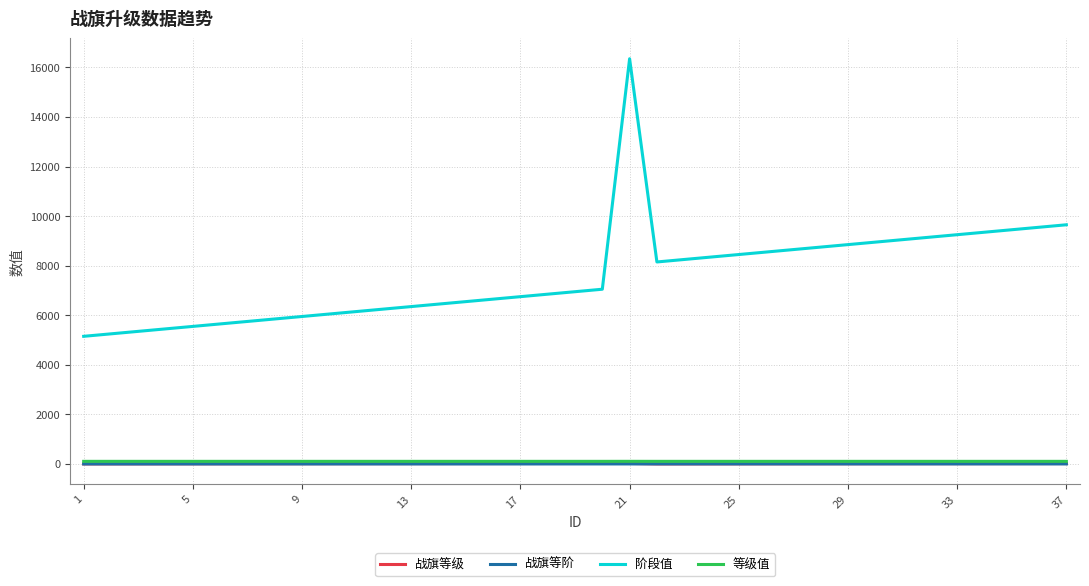

Which series has the largest total across all categories?

阶段值